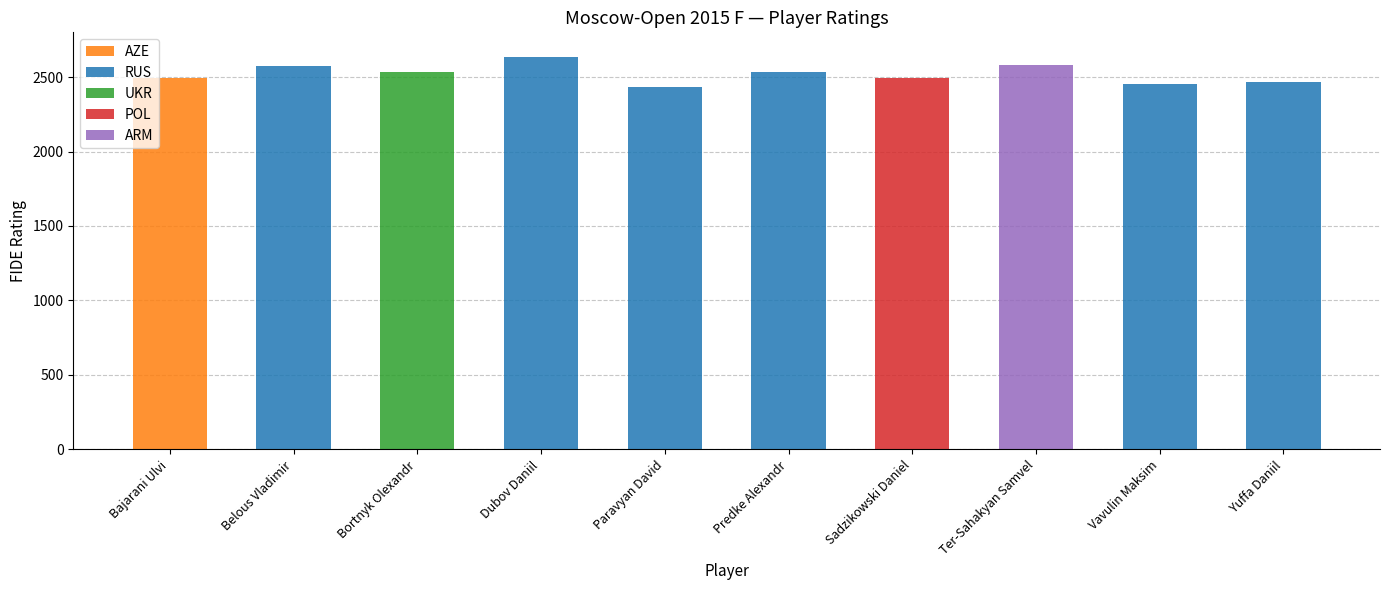

Reading left to right, extract all data points from this chart.

AZE: Bajarani Ulvi=2494	Belous Vladimir=0	Bortnyk Olexandr=0	Dubov Daniil=0	Paravyan David=0	Predke Alexandr=0	Sadzikowski Daniel=0	Ter-Sahakyan Samvel=0	Vavulin Maksim=0	Yuffa Daniil=0
RUS: Bajarani Ulvi=0	Belous Vladimir=2577	Bortnyk Olexandr=0	Dubov Daniil=2632	Paravyan David=2435	Predke Alexandr=2537	Sadzikowski Daniel=0	Ter-Sahakyan Samvel=0	Vavulin Maksim=2453	Yuffa Daniil=2469
UKR: Bajarani Ulvi=0	Belous Vladimir=0	Bortnyk Olexandr=2533	Dubov Daniil=0	Paravyan David=0	Predke Alexandr=0	Sadzikowski Daniel=0	Ter-Sahakyan Samvel=0	Vavulin Maksim=0	Yuffa Daniil=0
POL: Bajarani Ulvi=0	Belous Vladimir=0	Bortnyk Olexandr=0	Dubov Daniil=0	Paravyan David=0	Predke Alexandr=0	Sadzikowski Daniel=2496	Ter-Sahakyan Samvel=0	Vavulin Maksim=0	Yuffa Daniil=0
ARM: Bajarani Ulvi=0	Belous Vladimir=0	Bortnyk Olexandr=0	Dubov Daniil=0	Paravyan David=0	Predke Alexandr=0	Sadzikowski Daniel=0	Ter-Sahakyan Samvel=2580	Vavulin Maksim=0	Yuffa Daniil=0